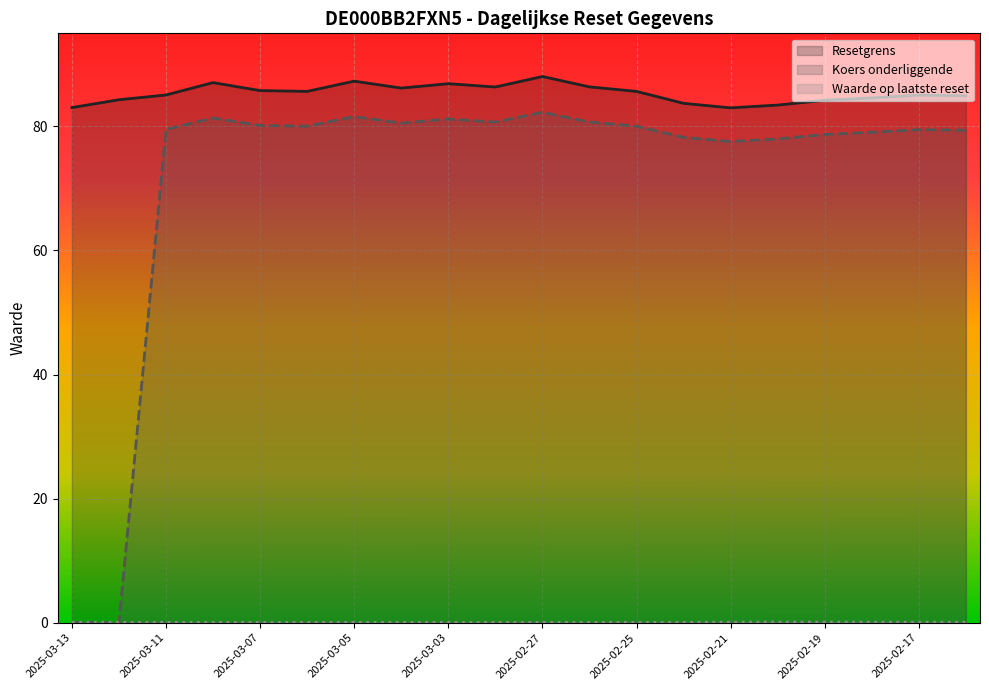

Does the chart display data point markers on the line(s)?

No